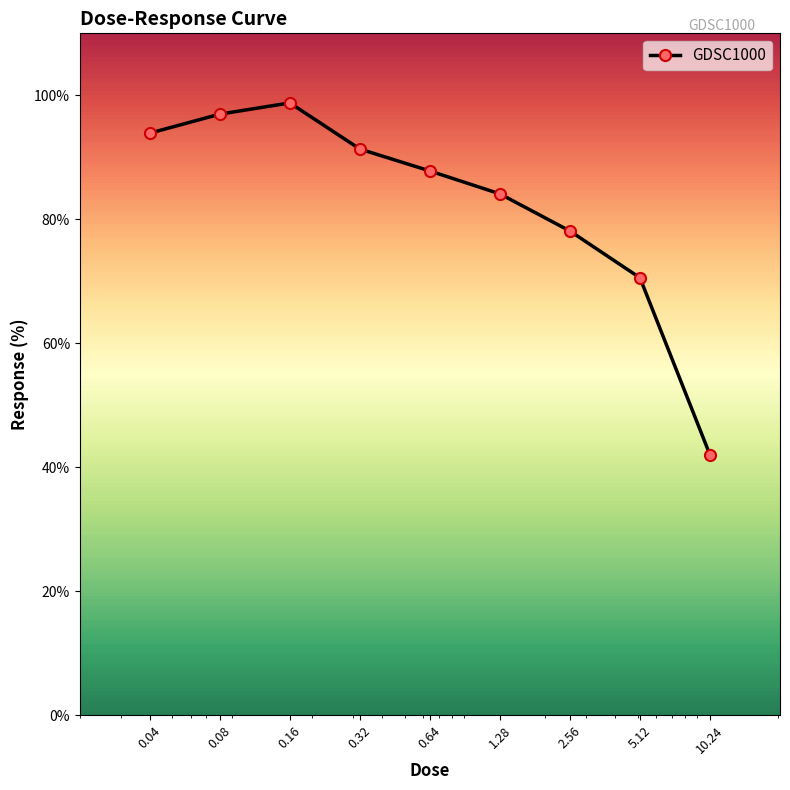

Reading right to left, extract all data points from this chart.

42.0	70.6	78.1	84.1	87.8	91.3	98.8	97.0	93.9